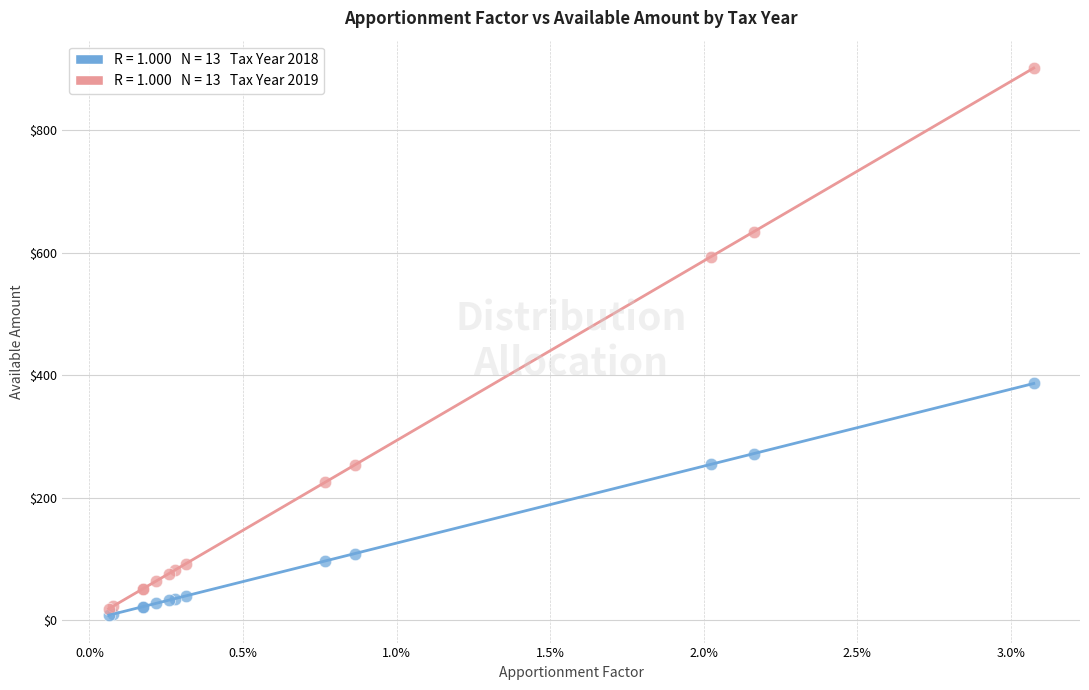

Across all series, what Y value is closest to 454?

386.2